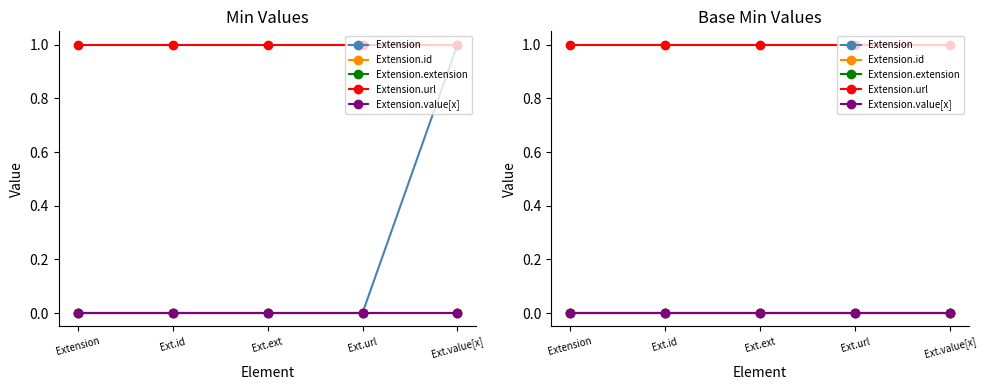

At which label does Extension.url reach its peak?

Extension